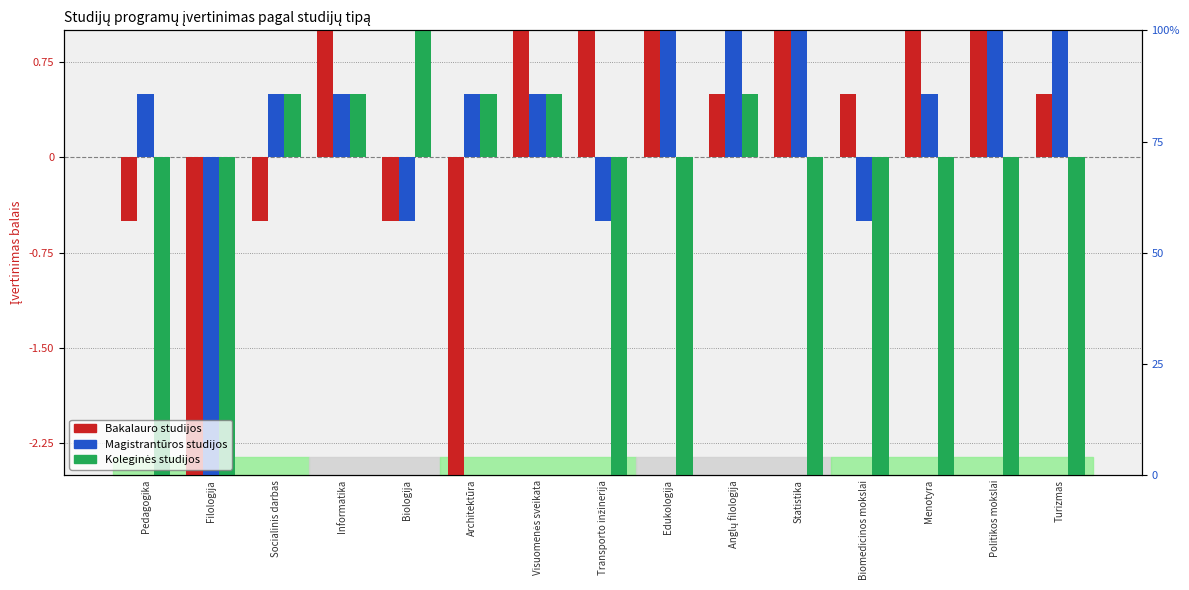

What is the value of the Magistrantūros studijos bar at the 13th from the left?

0.5